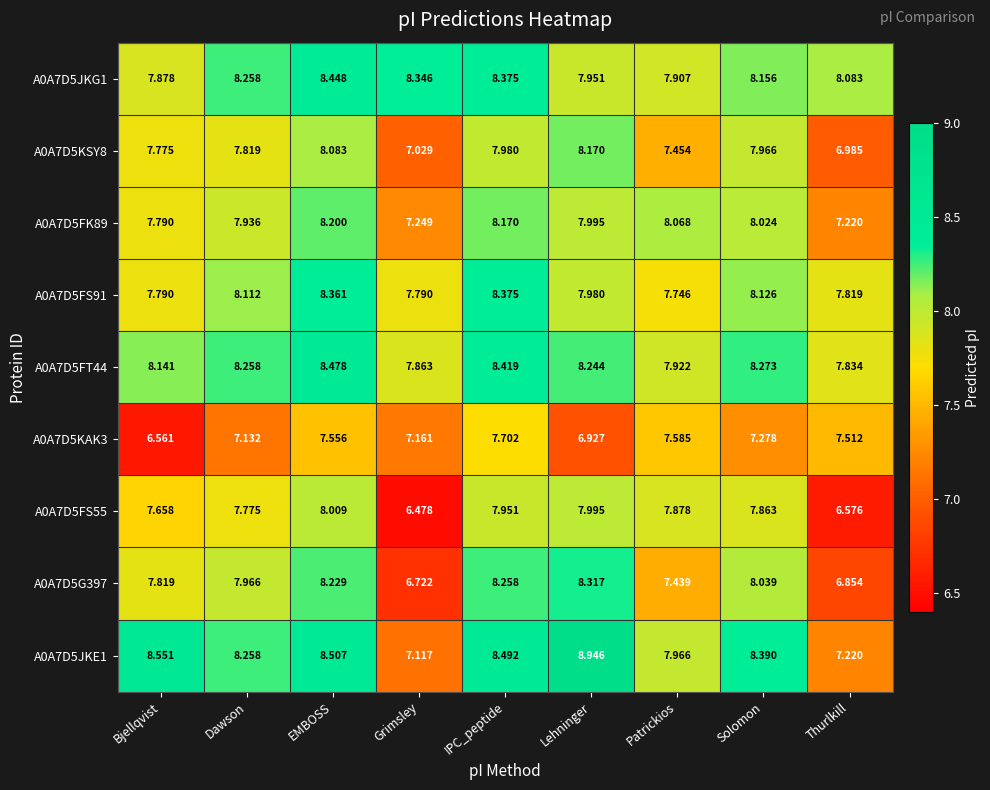

How many data points does each series have?

9